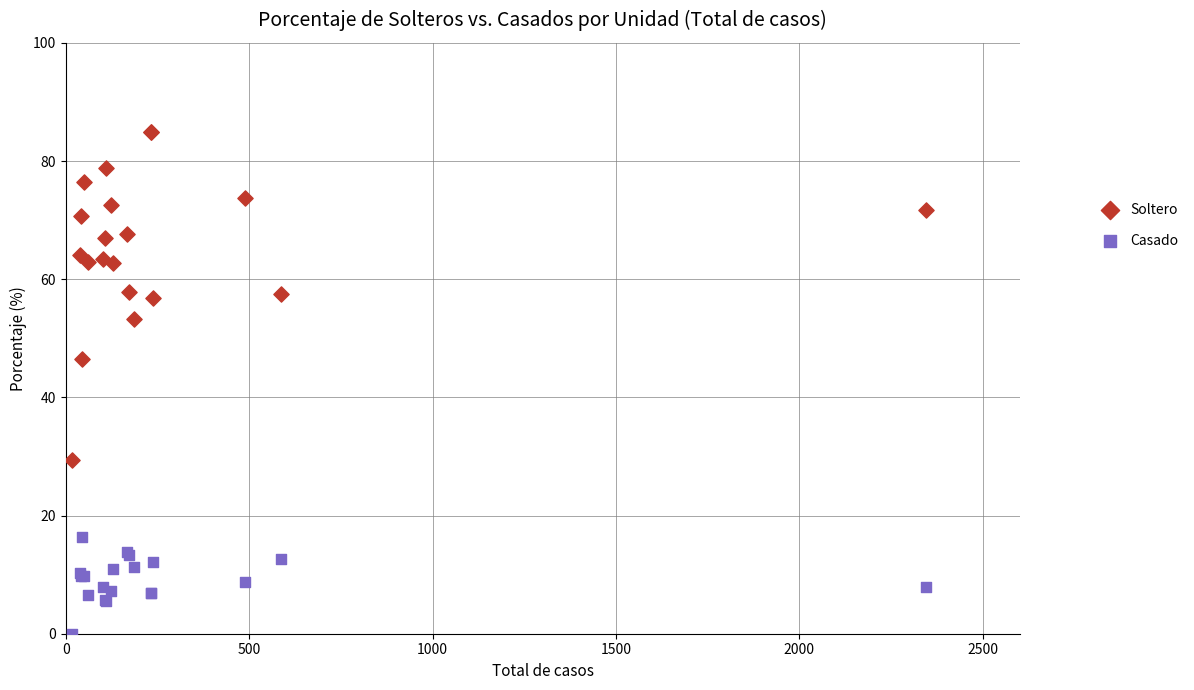

Which series contains the highest Y value?

Soltero